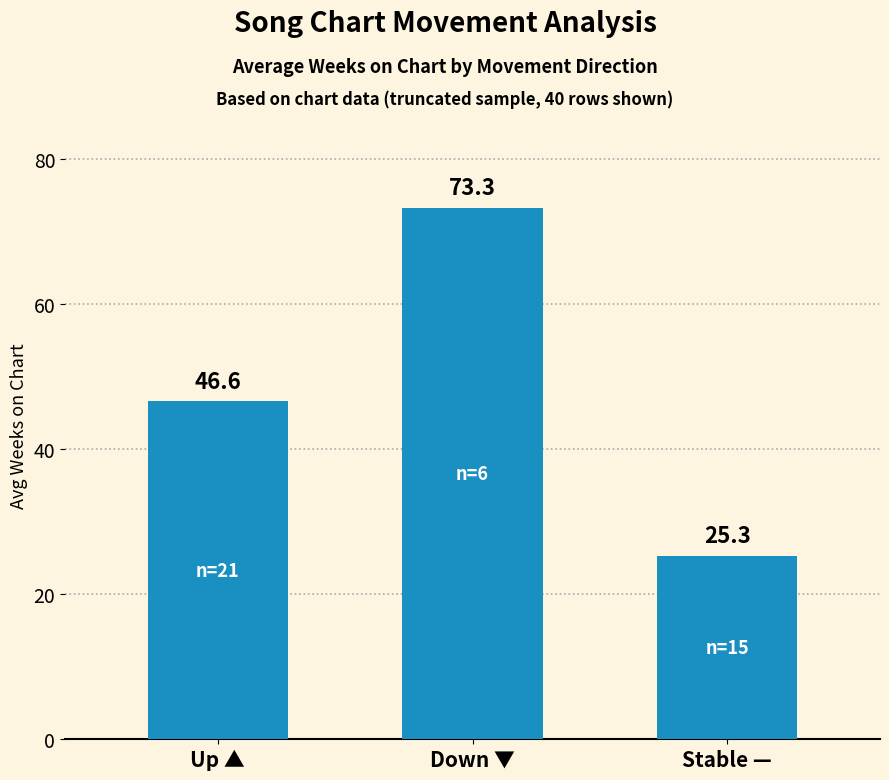

What is the sum of all values?

145.2